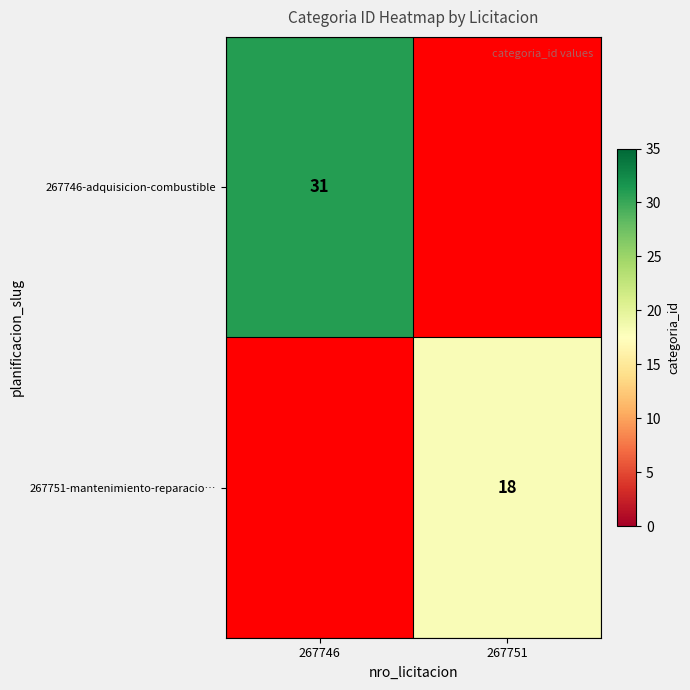

How many categories are shown in the chart?

2